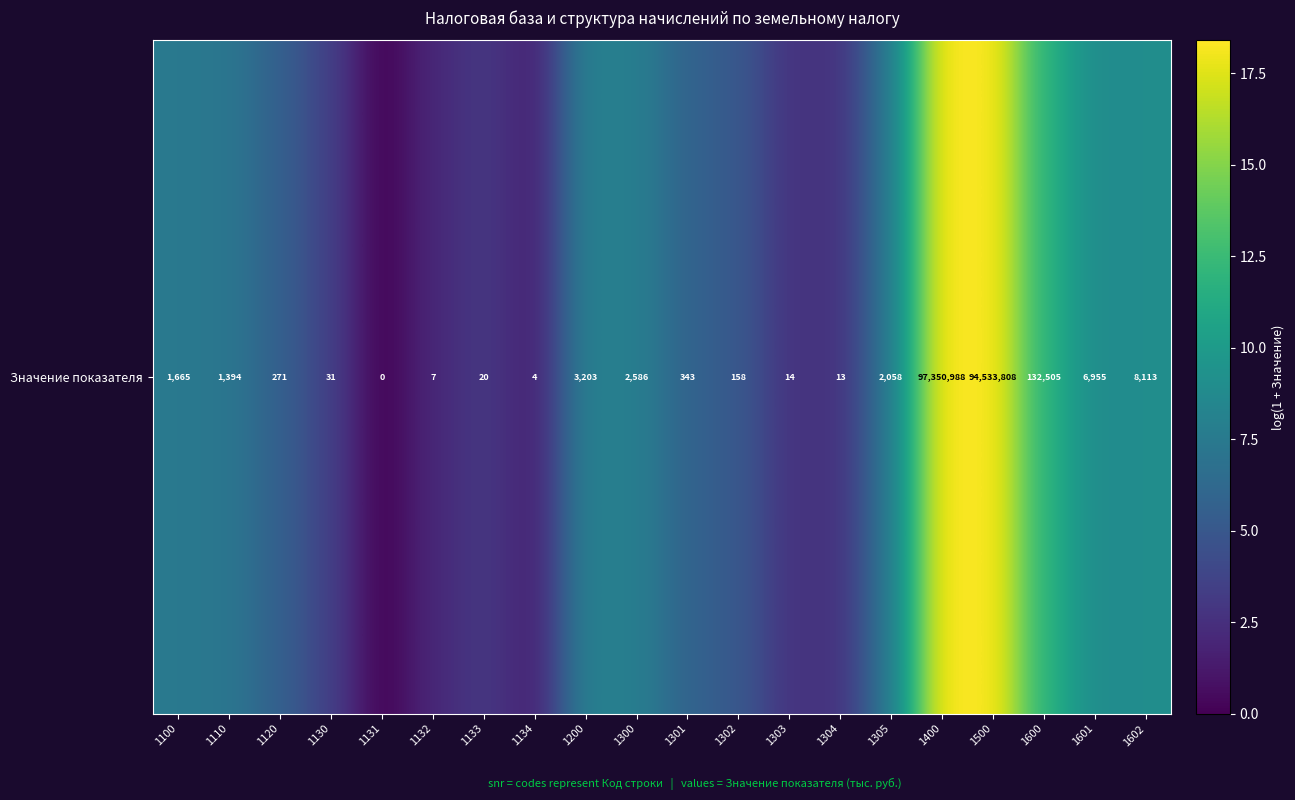

Reading left to right, extract all data points from this chart.

1100=7.4	1110=7.2	1120=5.6	1130=3.5	1131=0.0	1132=2.1	1133=3.0	1134=1.6	1200=8.1	1300=7.9	1301=5.8	1302=5.1	1303=2.7	1304=2.6	1305=7.6	1400=18.4	1500=18.4	1600=11.8	1601=8.8	1602=9.0